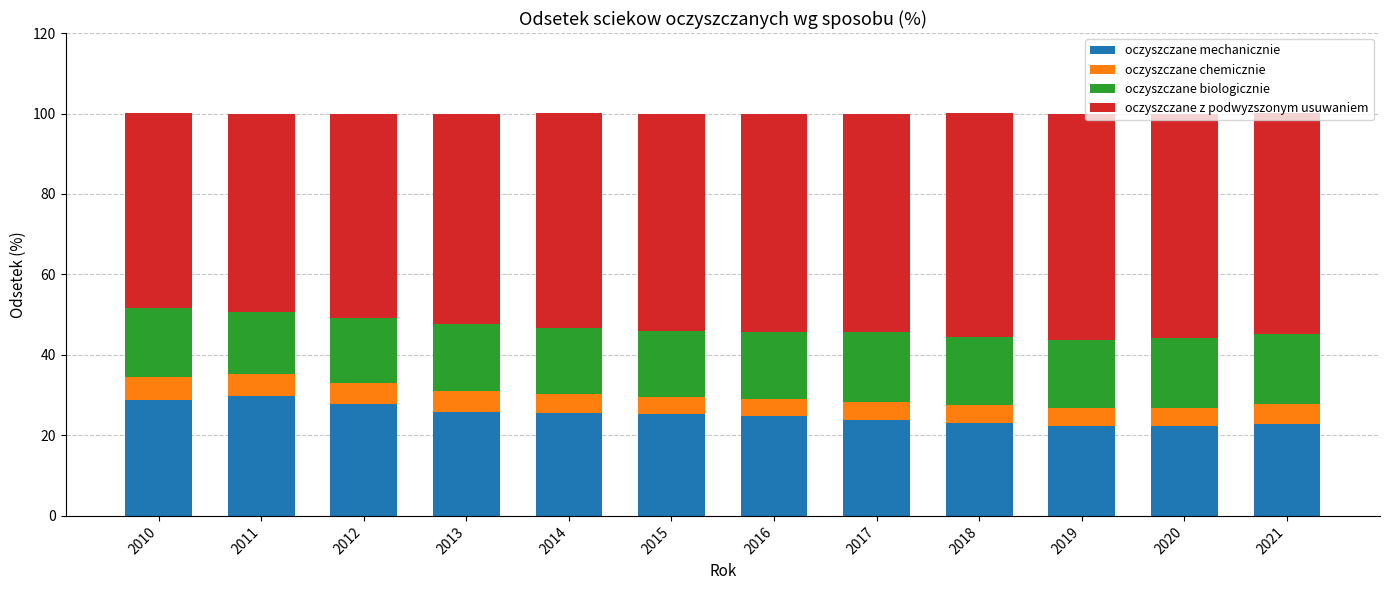

What is the minimum value for oczyszczane mechanicznie?

22.3